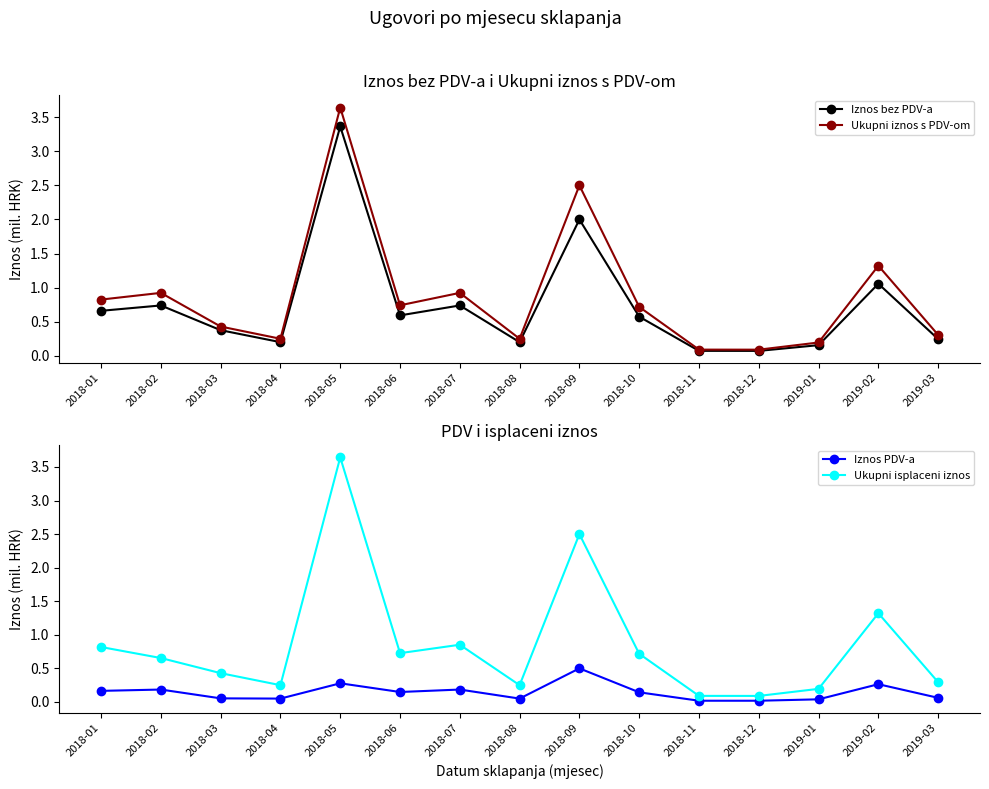

What is the greatest value displayed?

3.6